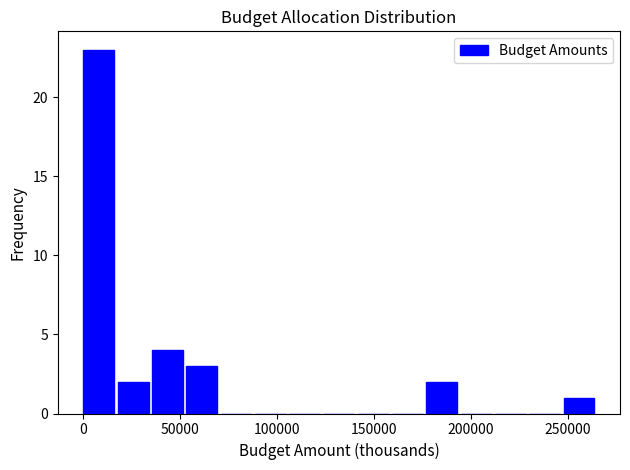

Read against the x-axis, roughly where is the centre of the tallest bar?

10000